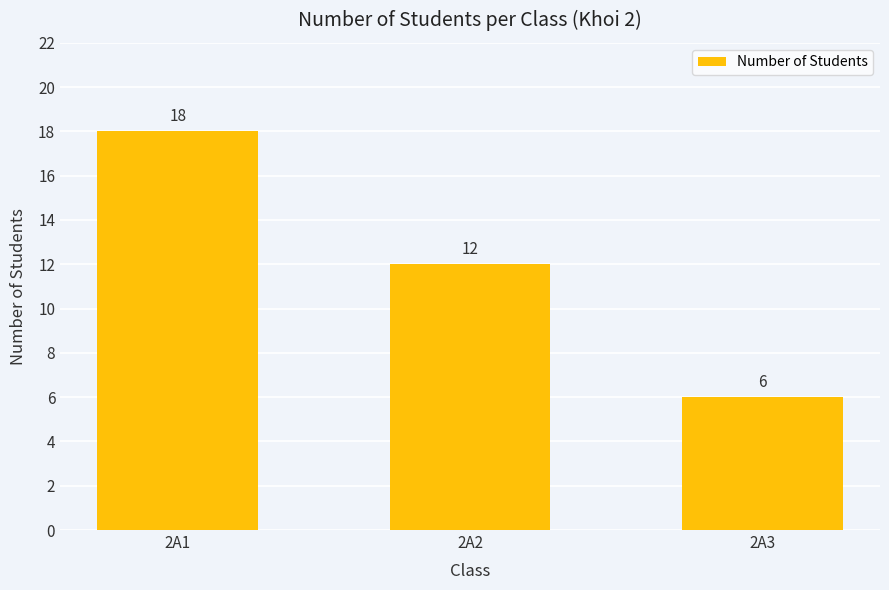

The value at 2A1 is 25. True or false?

False